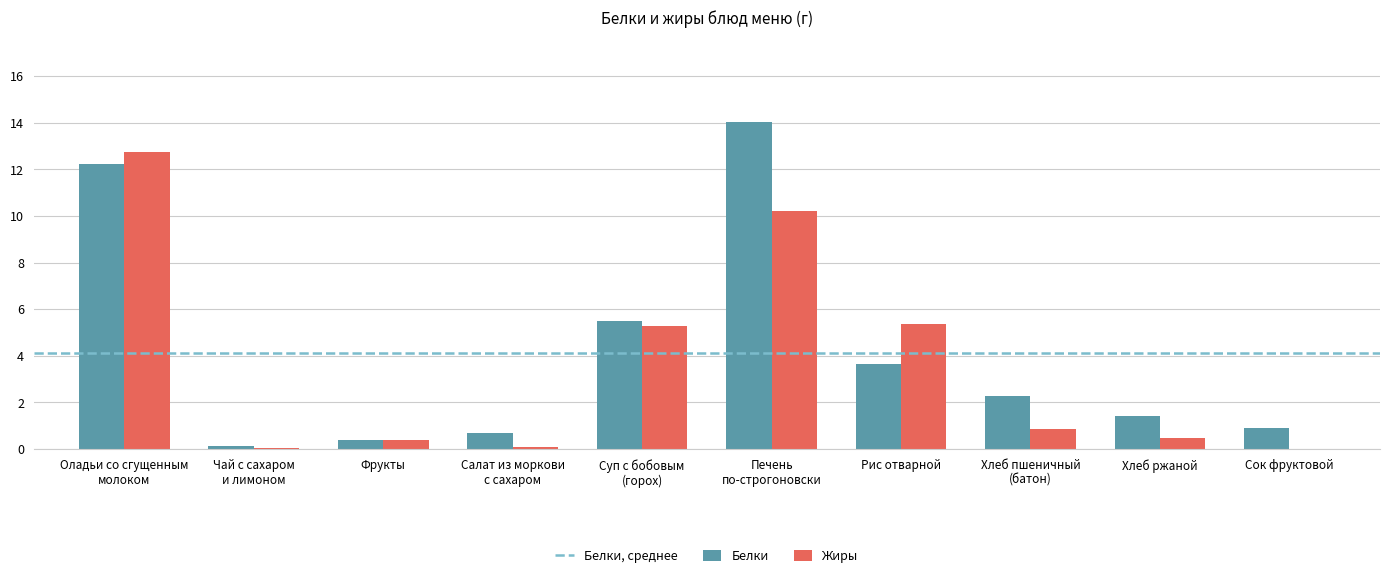

Which series has the largest range (max minus min)?

Белки